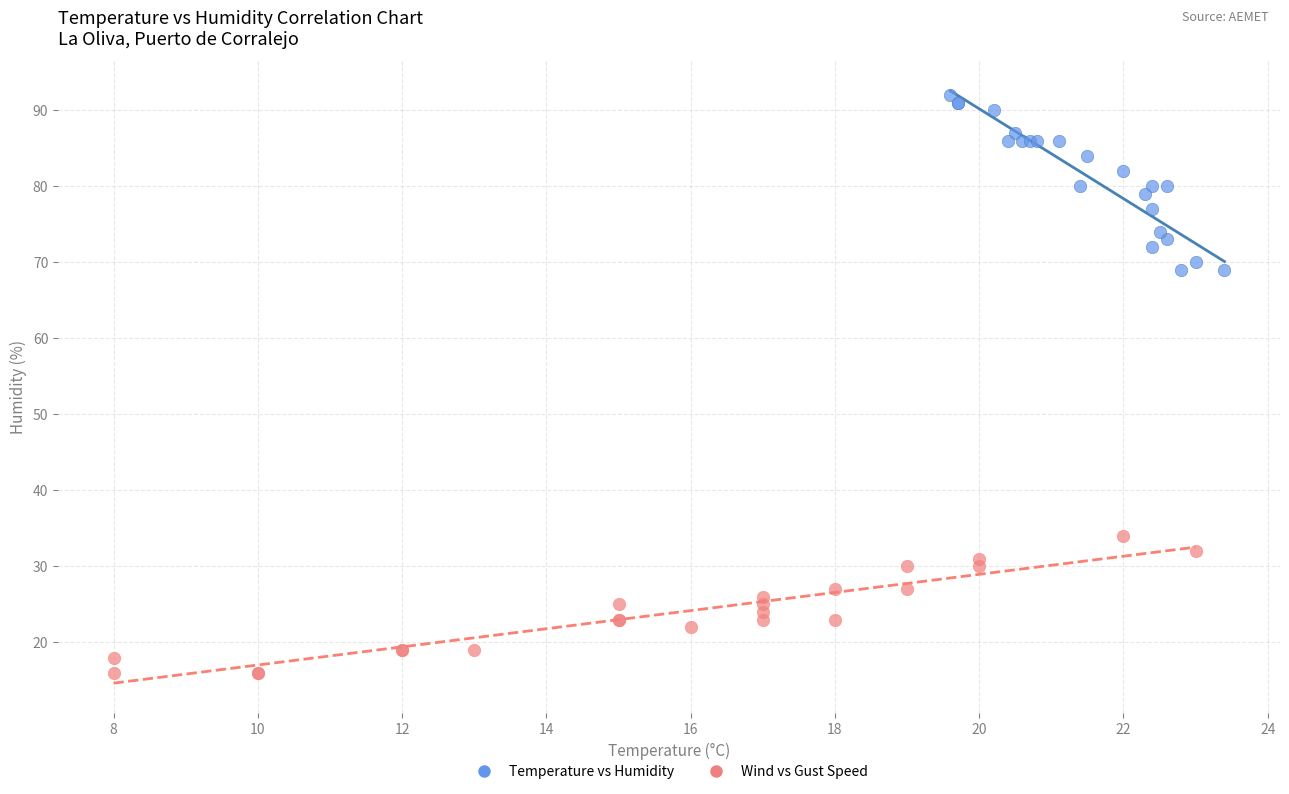

Which series contains the lowest Y value?

Wind vs Gust Speed